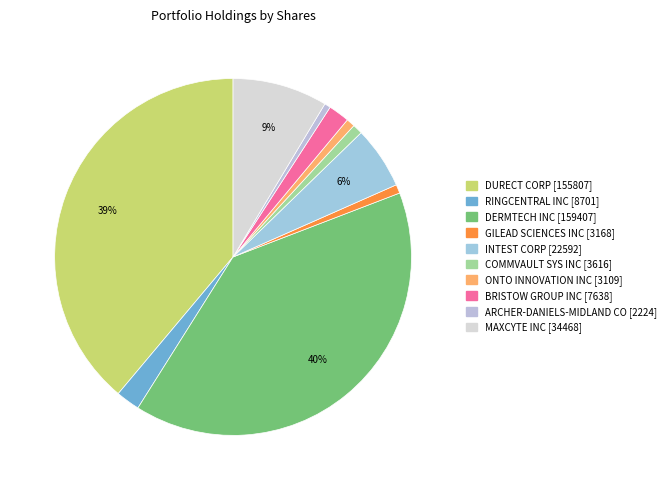

Which slice is the largest?

DERMTECH INC